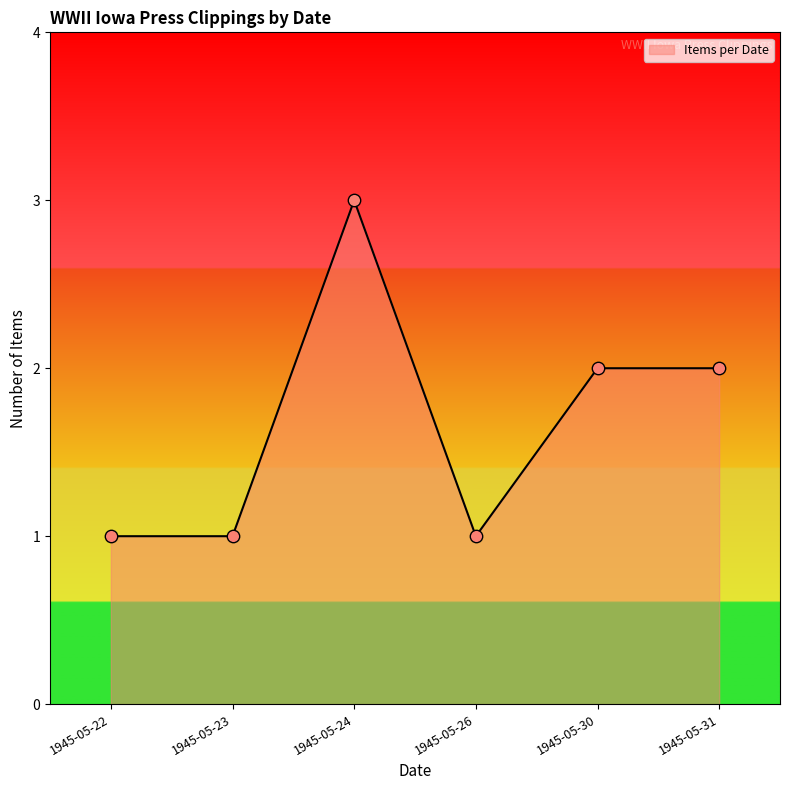

What is the ratio of the value at 1945-05-24 to the value at 1945-05-22?

3.0